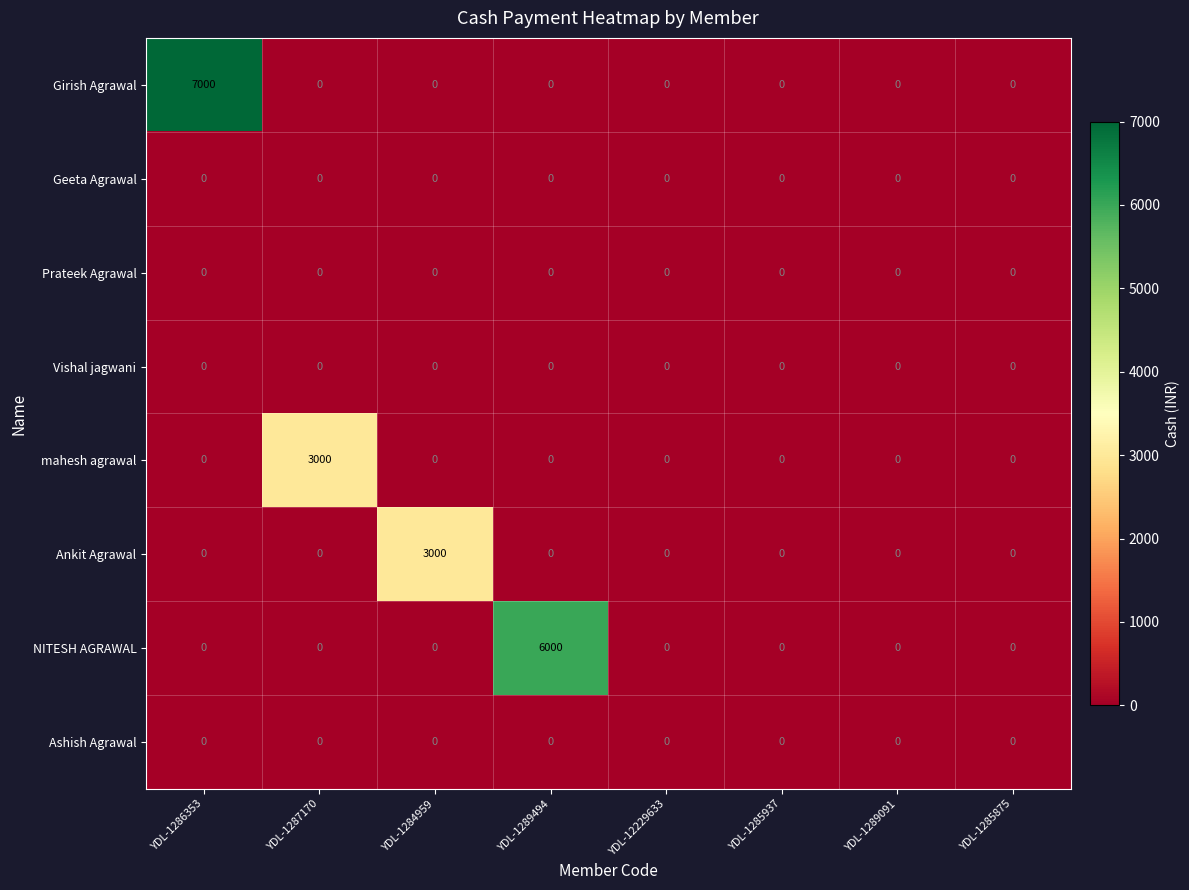

Which series has the largest total across all categories?

Girish Agrawal